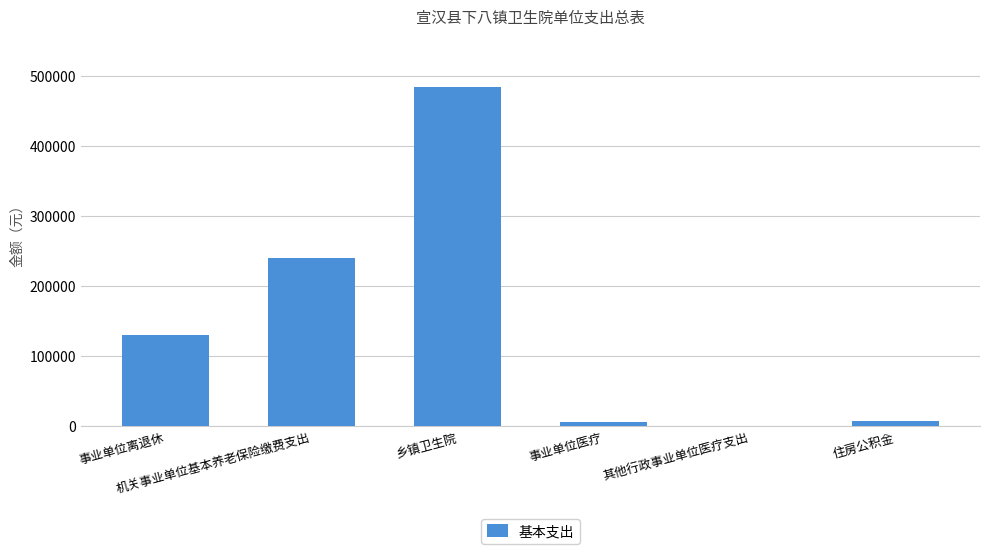

What is the greatest value displayed?

484156.0